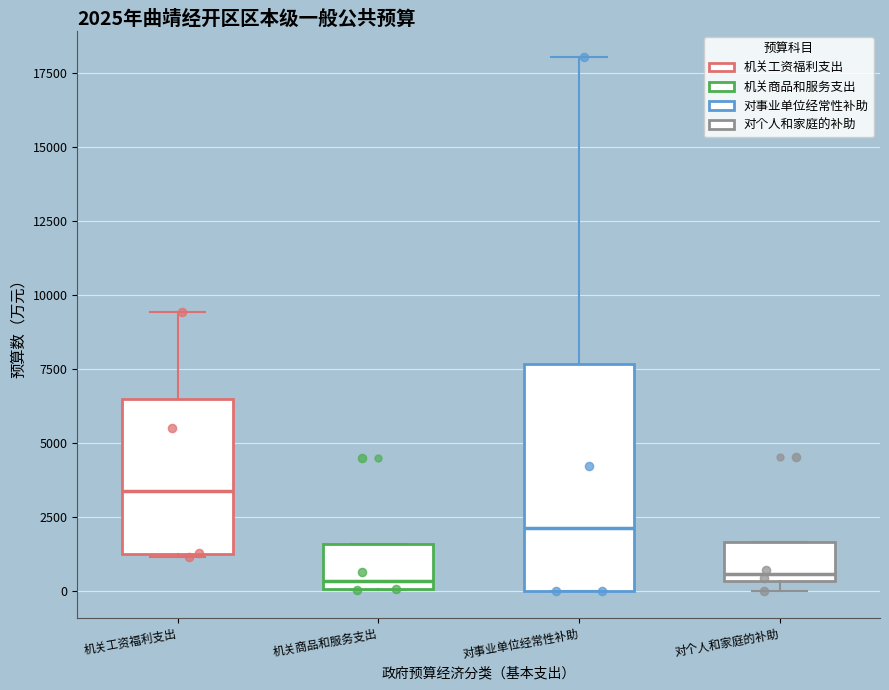

Comparing the boxes themselves (not the whiskers), which one is the tallest?

对事业单位经常性补助